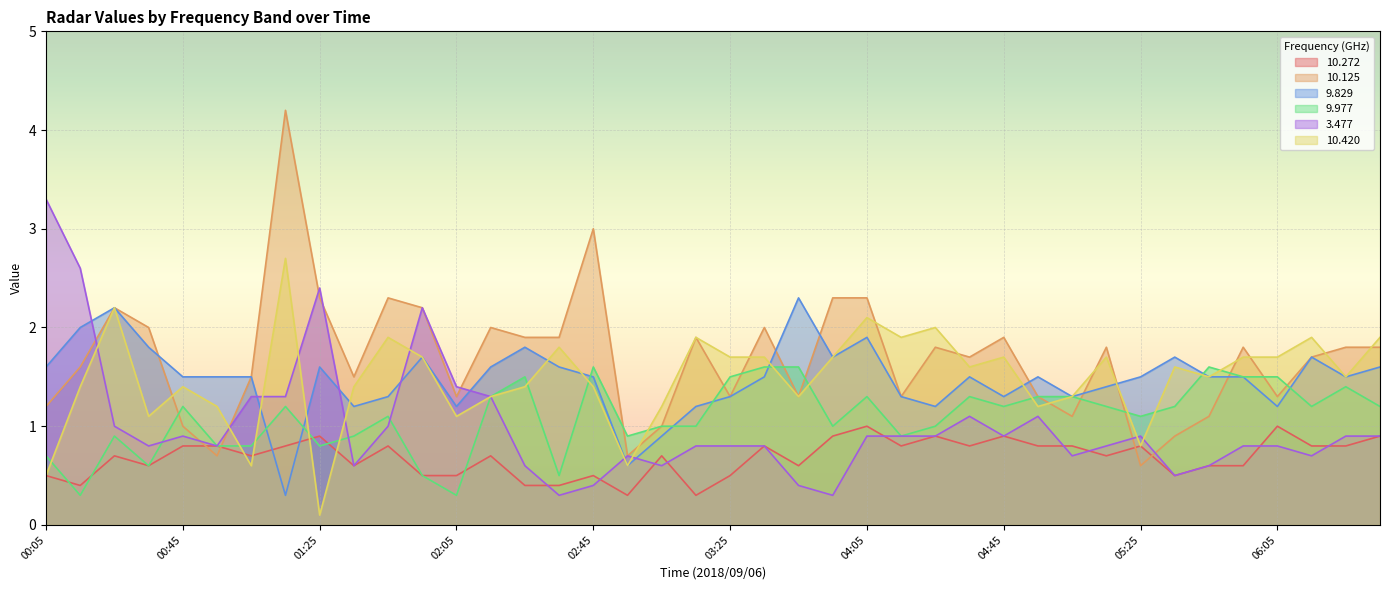

At how many categories does at least one series exceed 1?

39